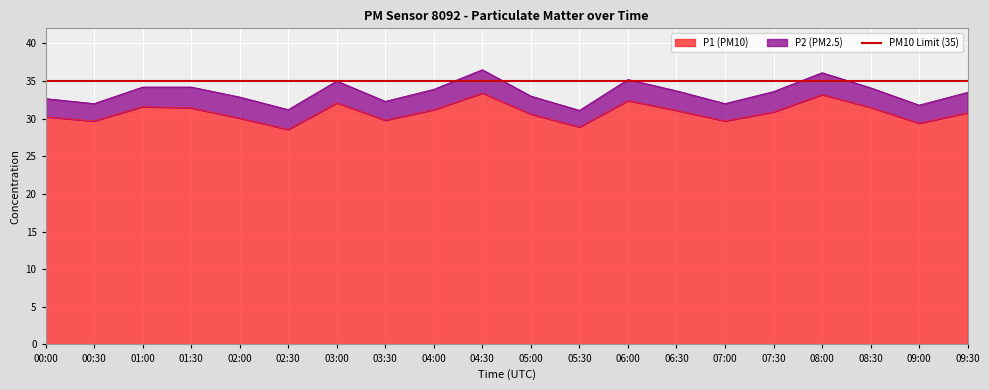

Reading left to right, transcribe all the data shown in this chart.

00:00=30.2	00:30=29.7	01:00=31.6	01:30=31.4	02:00=30.1	02:30=28.6	03:00=32.1	03:30=29.8	04:00=31.2	04:30=33.4	05:00=30.6	05:30=28.9	06:00=32.4	06:30=31.1	07:00=29.7	07:30=30.9	08:00=33.2	08:30=31.5	09:00=29.4	09:30=30.8